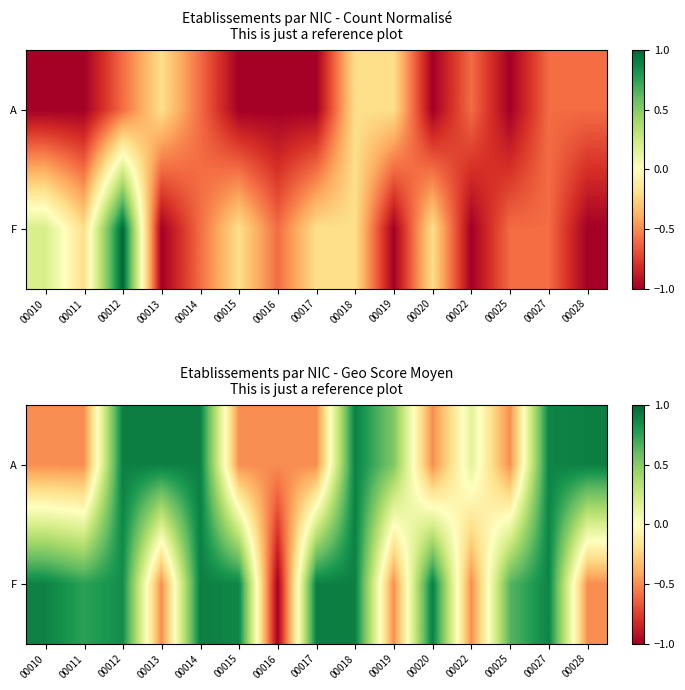

Which label corresponds to the smallest value in the chart?

00016